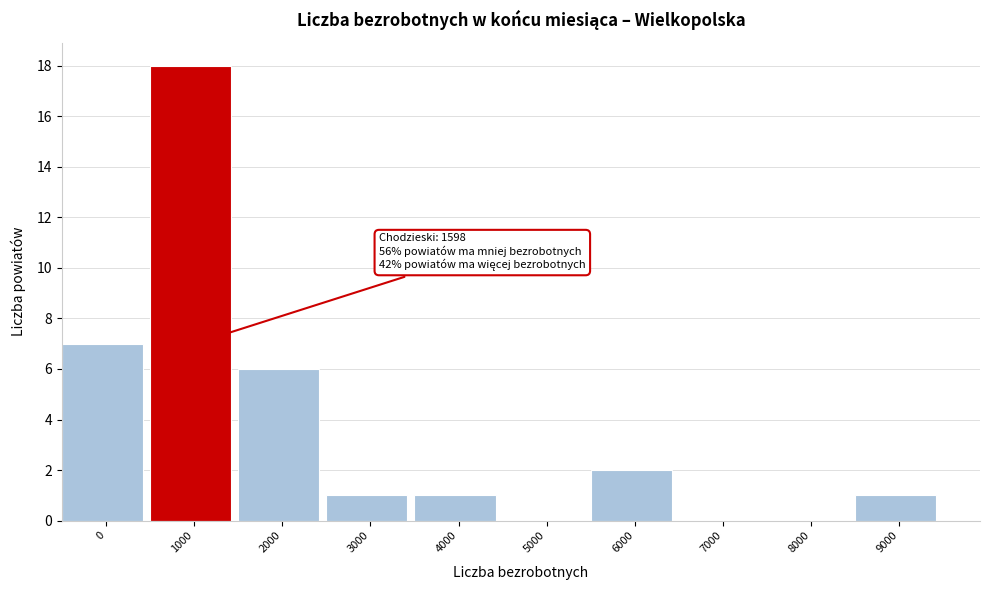

Reading right to left, extract all data points from this chart.

9000=1	8000=0	7000=0	6000=2	5000=0	4000=1	3000=1	2000=6	1000=18	0=7